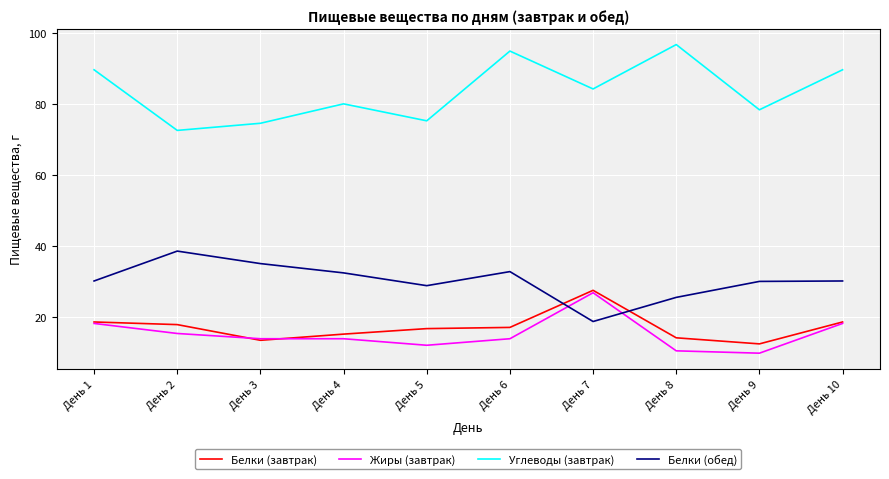

True or false: Белки (обед) has a value of 32.9 at День 6.

True